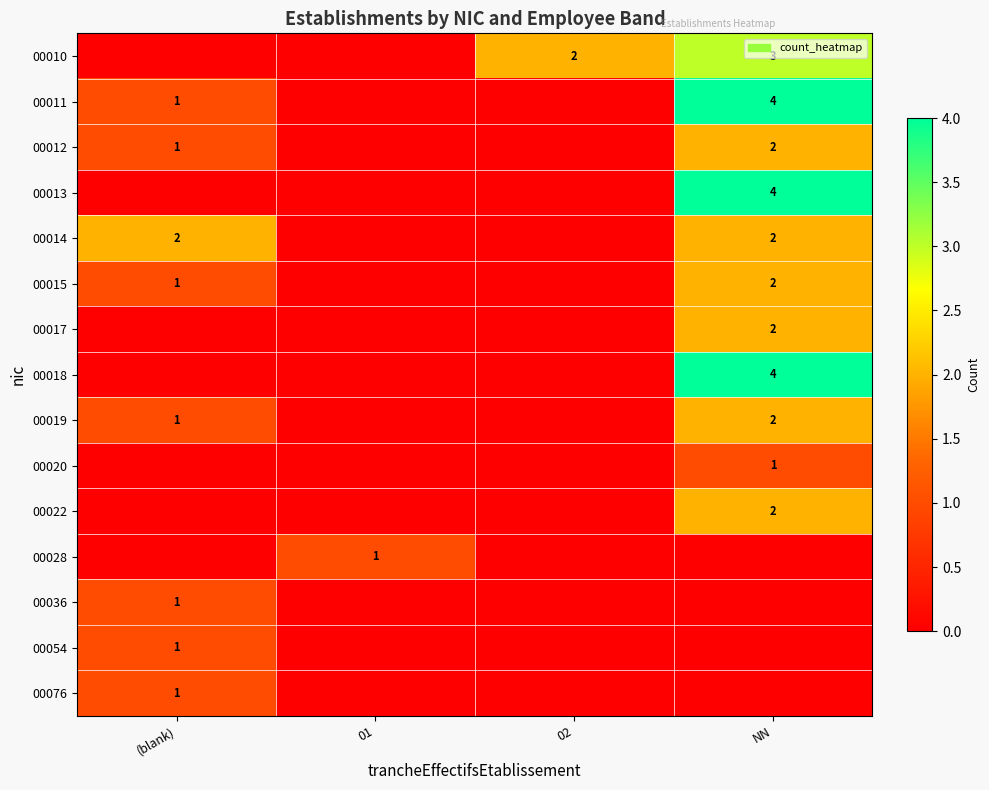

Between (blank) and 02, which is larger?

02